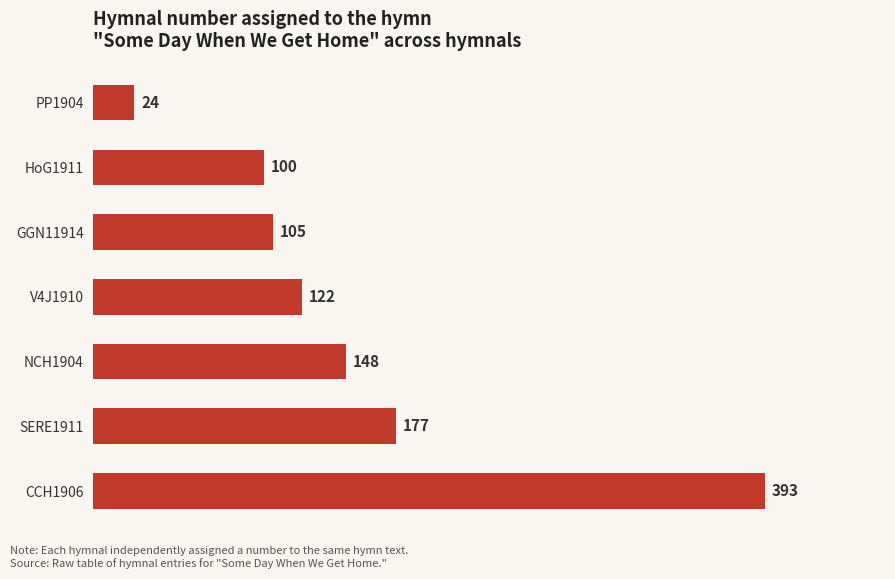

Between V4J1910 and SERE1911, which is larger?

SERE1911